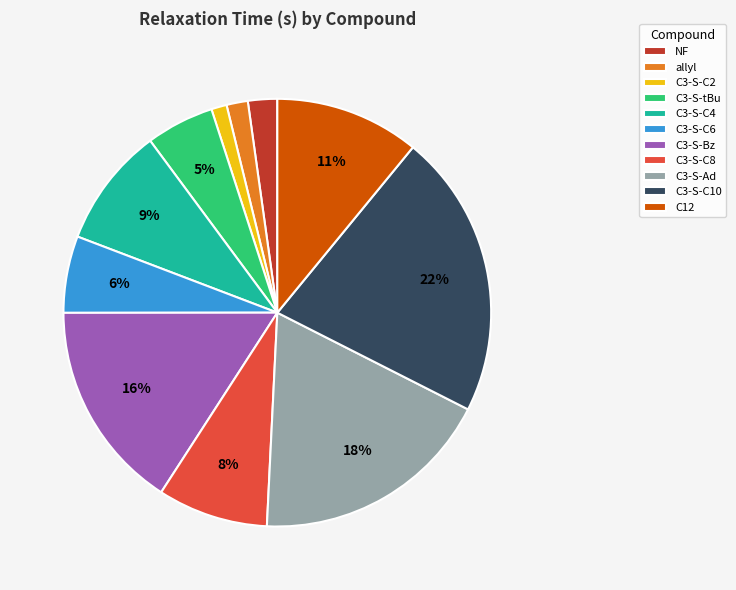

Which slice is the largest?

C3-S-C10